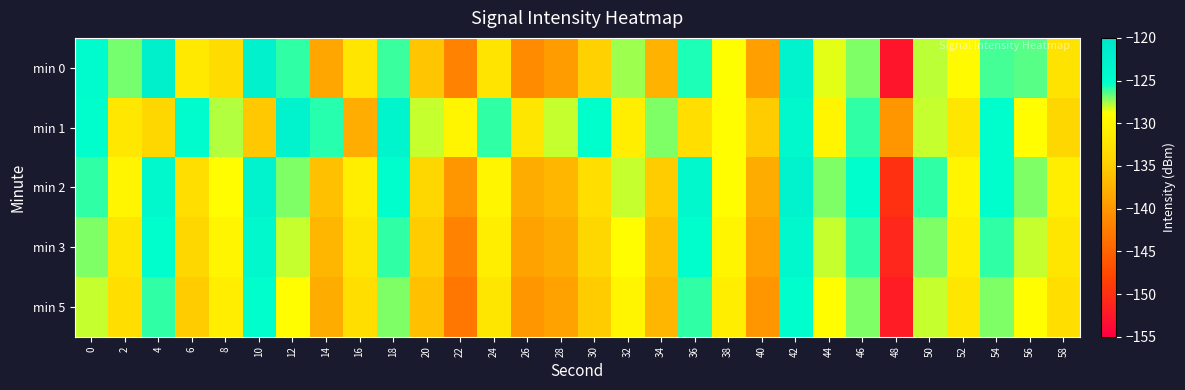

What is the maximum value shown in the chart?

-122.4